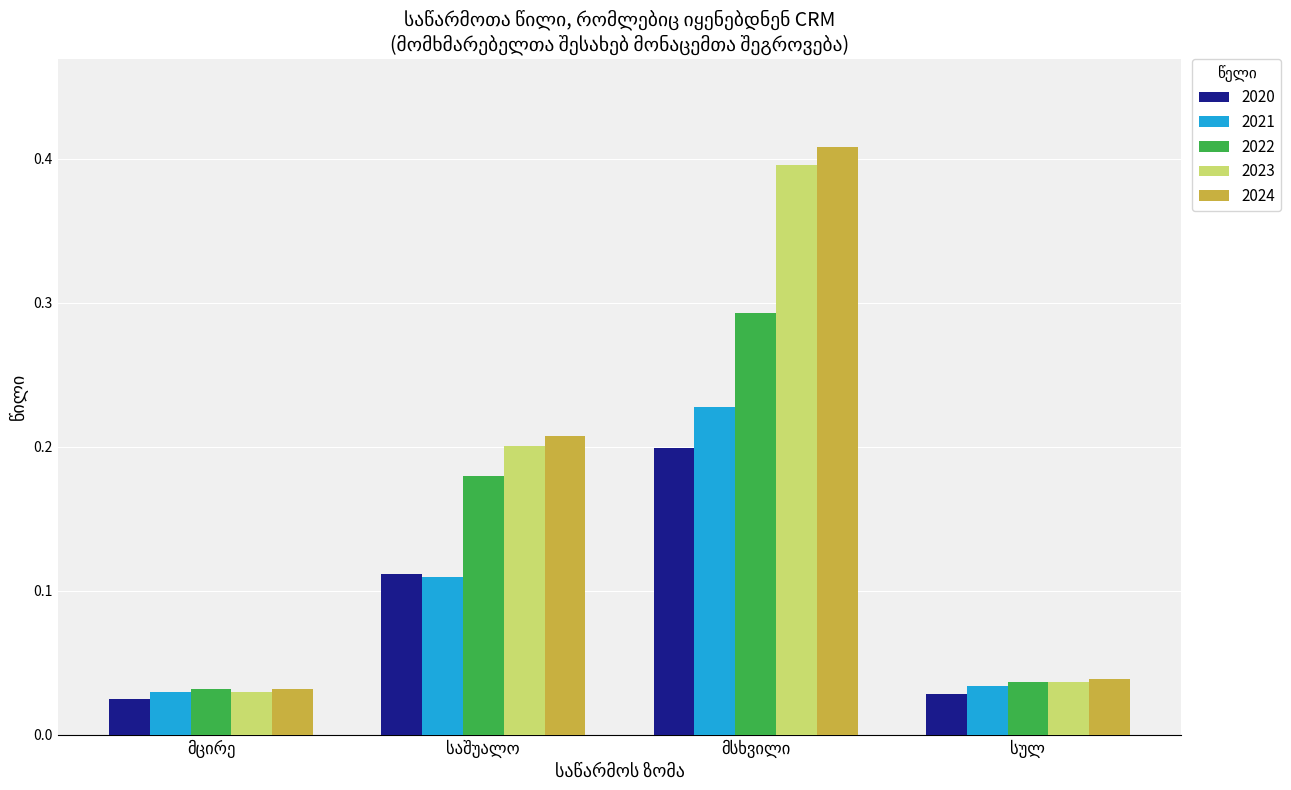

Count the 2020 values in the range 0 to 1.

4